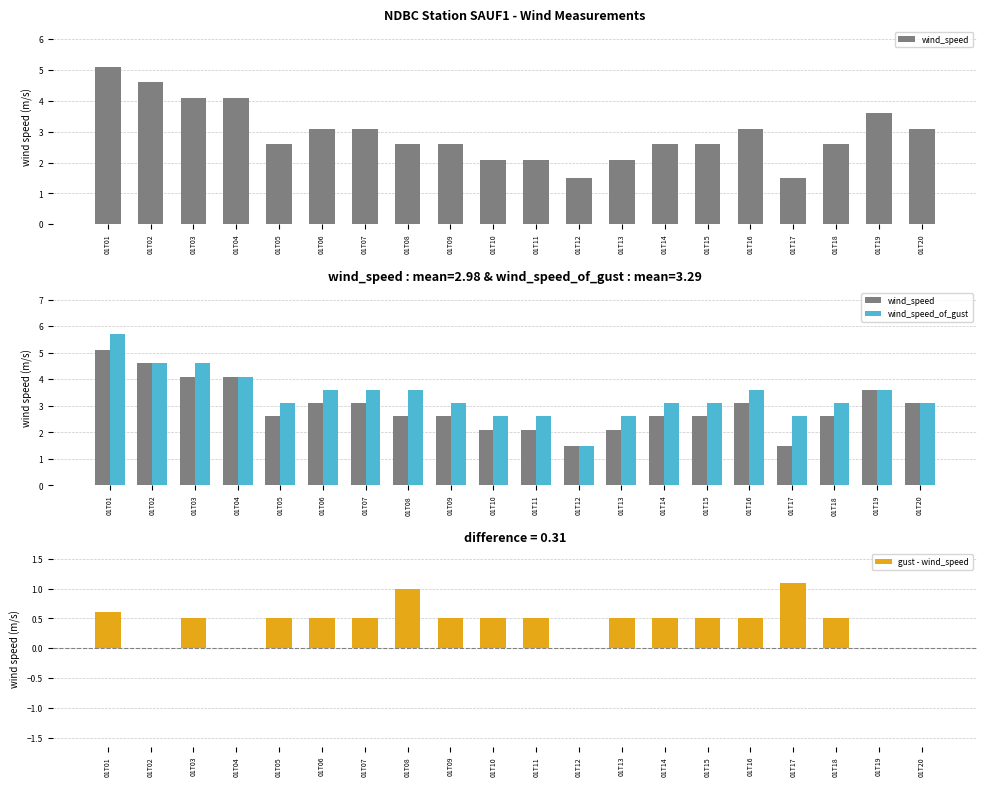

What is the difference between the highest and lowest values at 01T19?

3.6